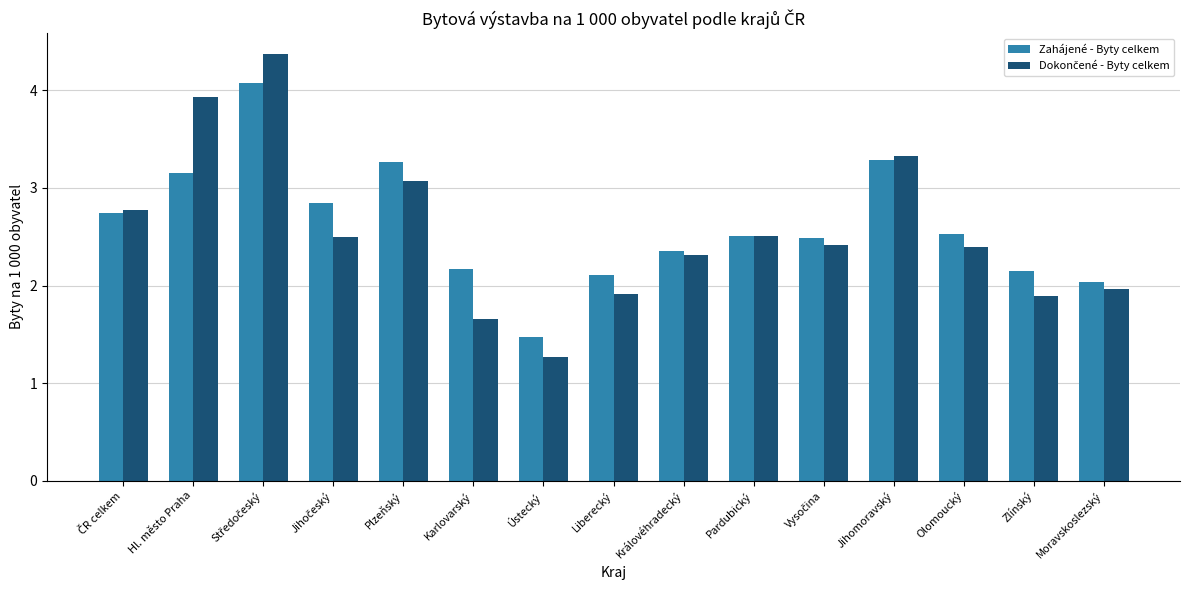

How many groups of bars are there?

15